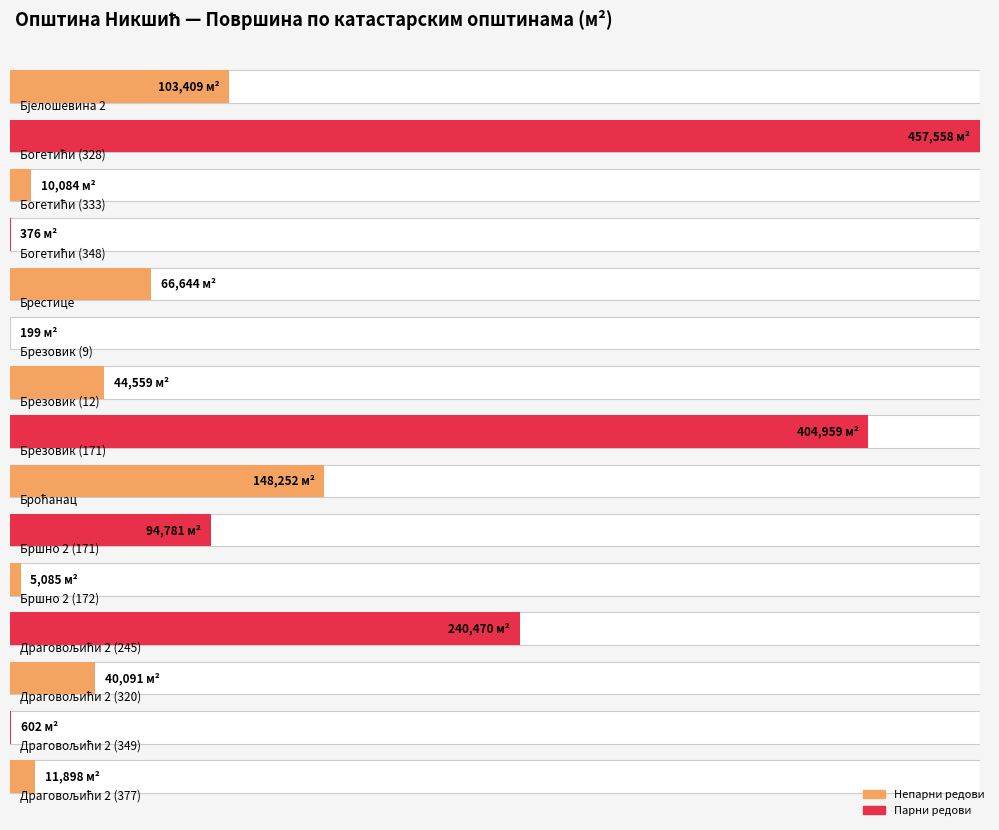

What is the difference between the maximum and minimum values?

457359